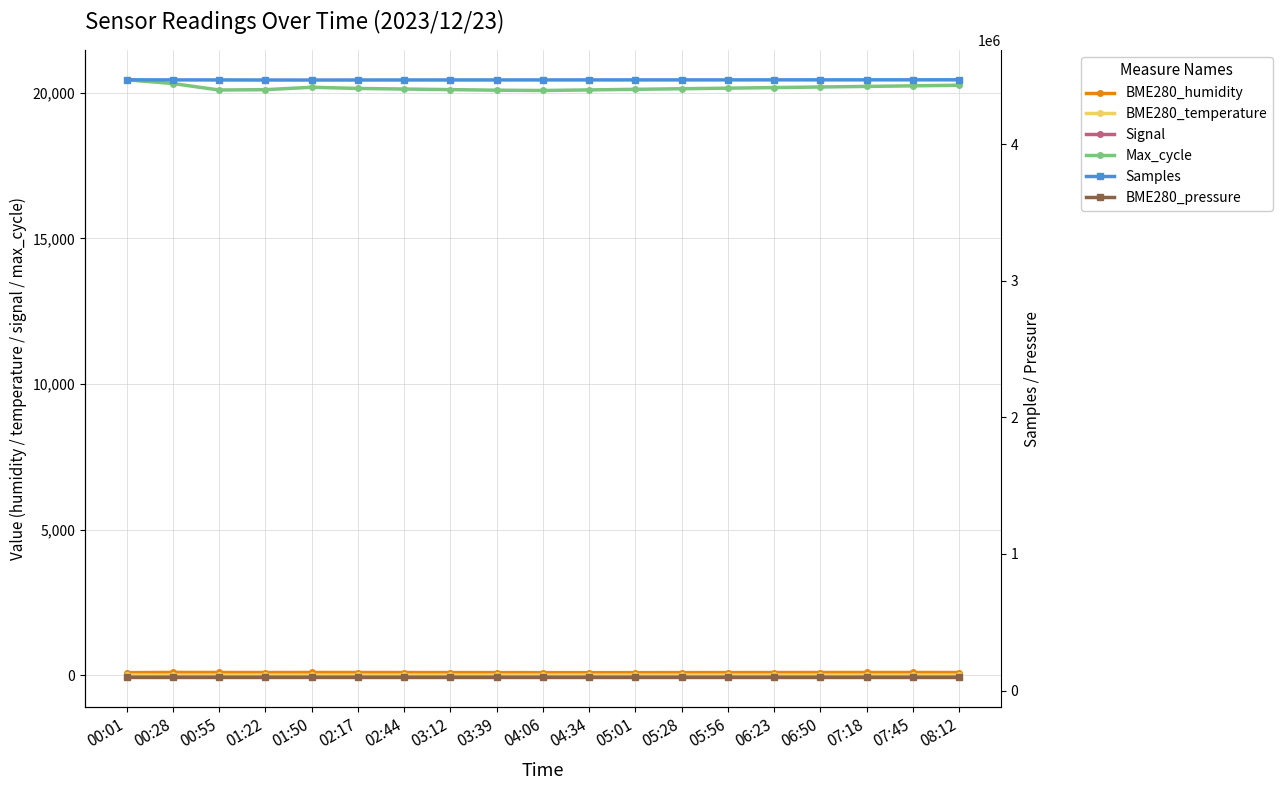

What is the value of the BME280_temperature point at the 2nd from the left?

4.4